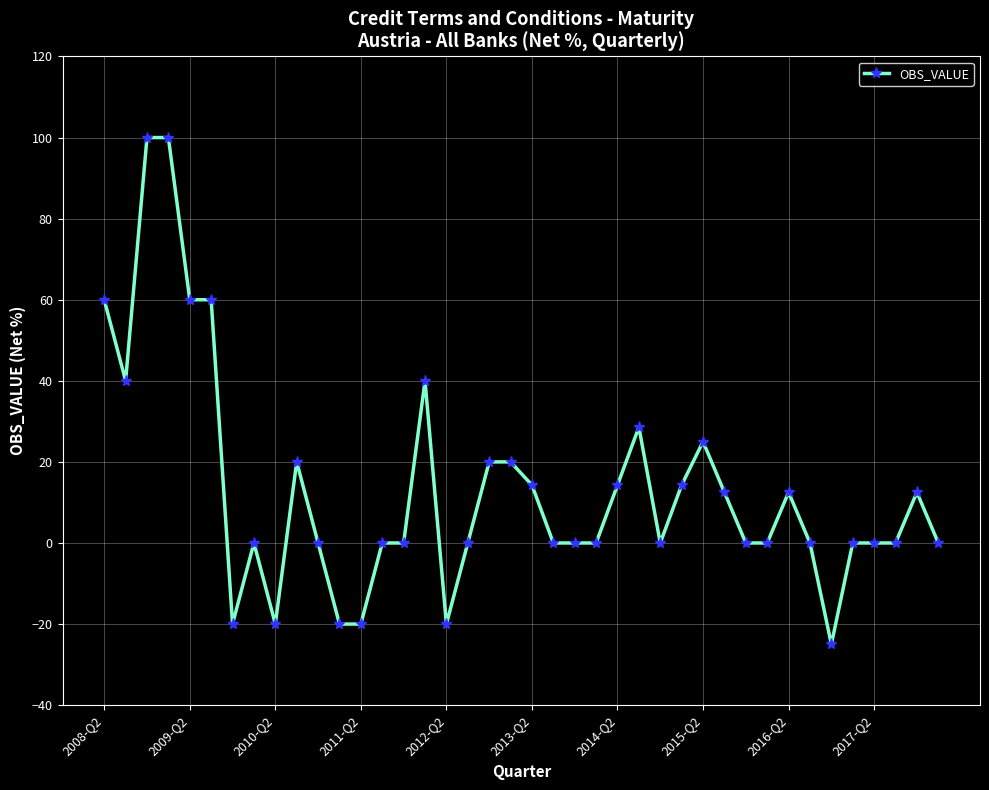

What is the difference between the maximum and minimum values?

125.0